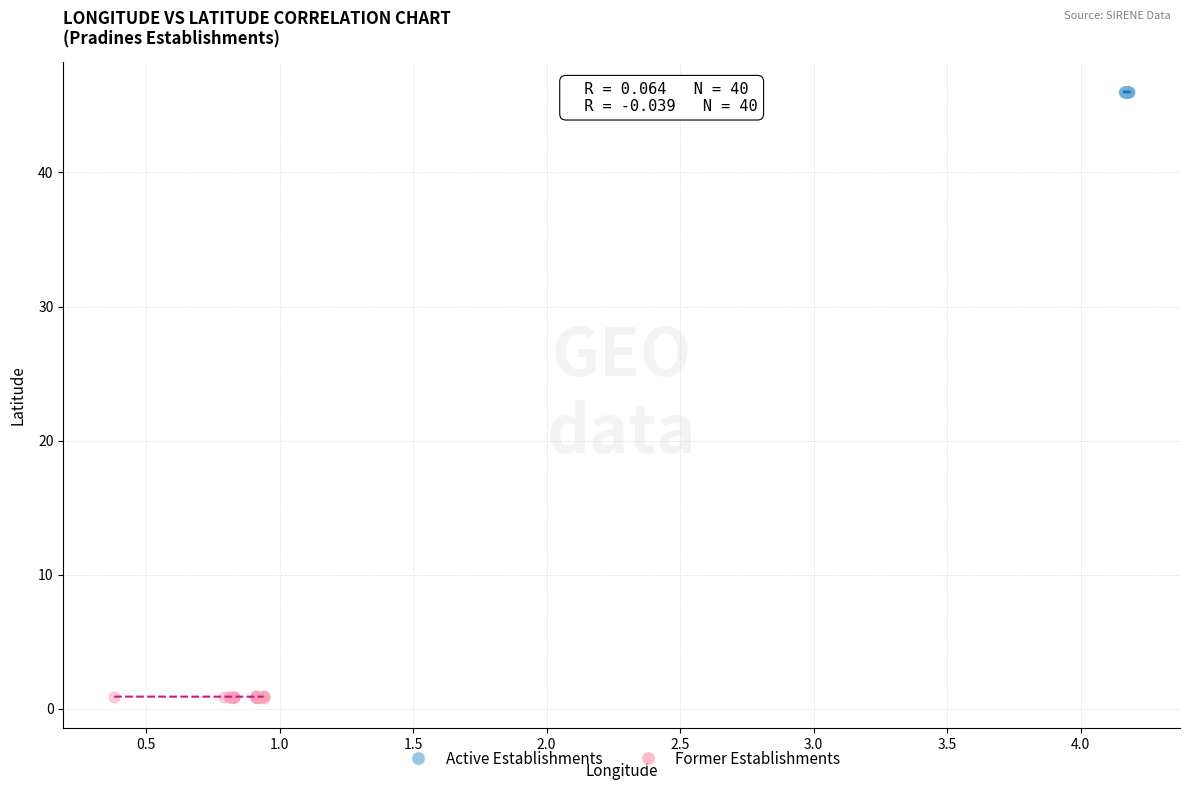

Which series contains the lowest Y value?

Former Establishments